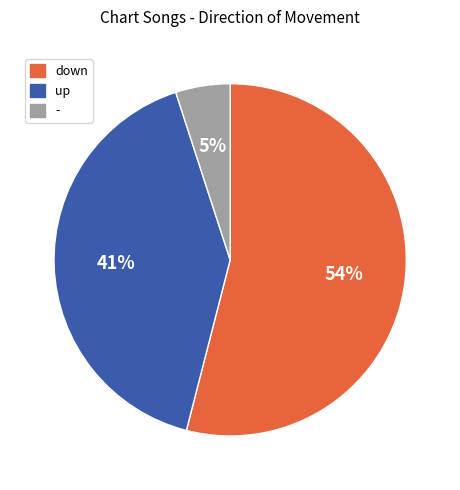

To the nearest percent, what is the difference between the down and up slice percentages?

13%